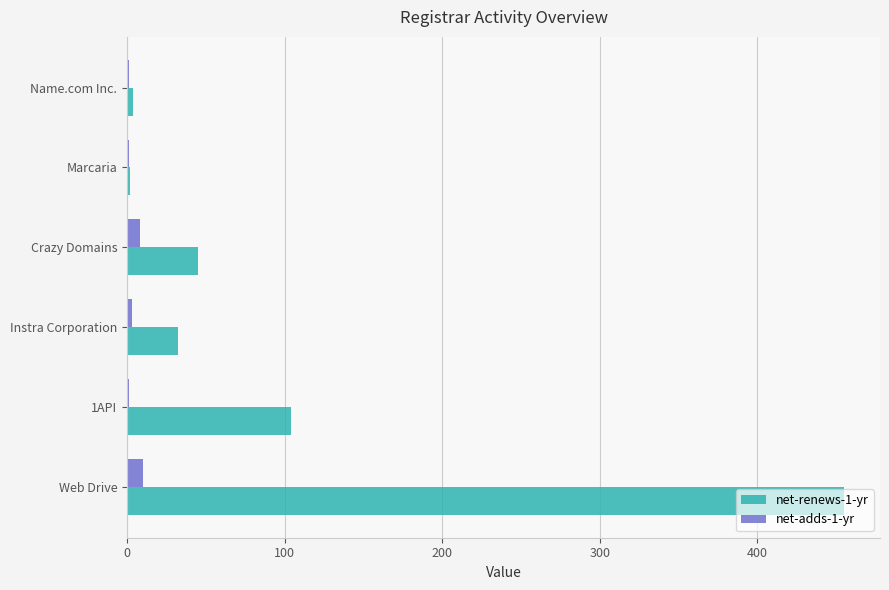

What are all the series names shown in the legend?

net-renews-1-yr, net-adds-1-yr